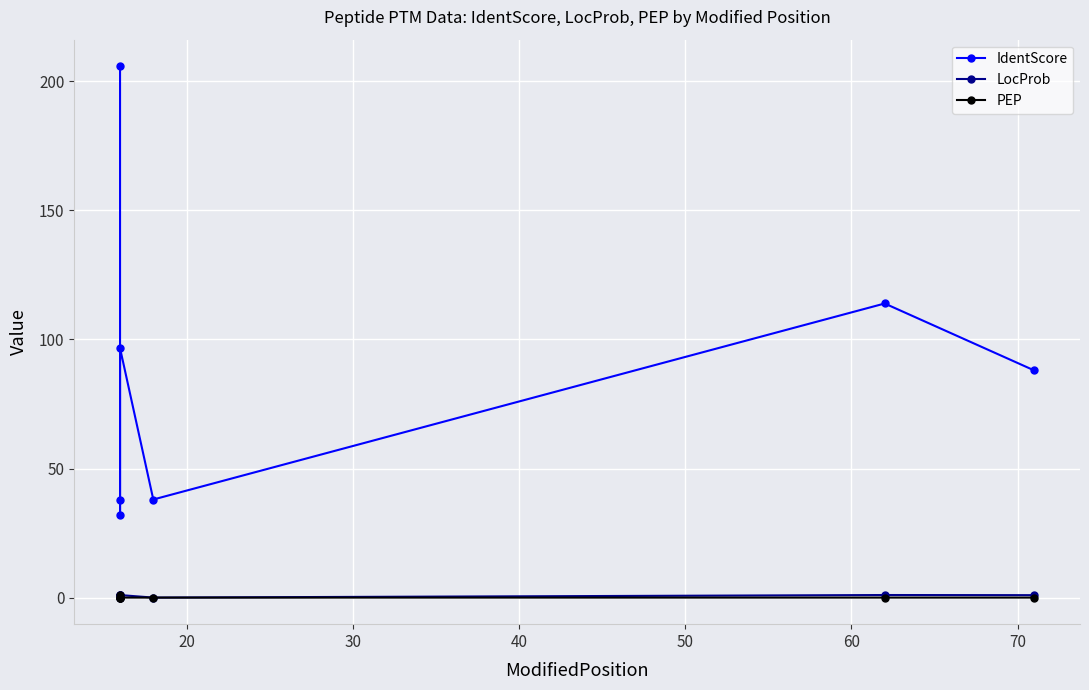

Is the value of LocProb at 60 greater than the value of PEP at 30?

Yes